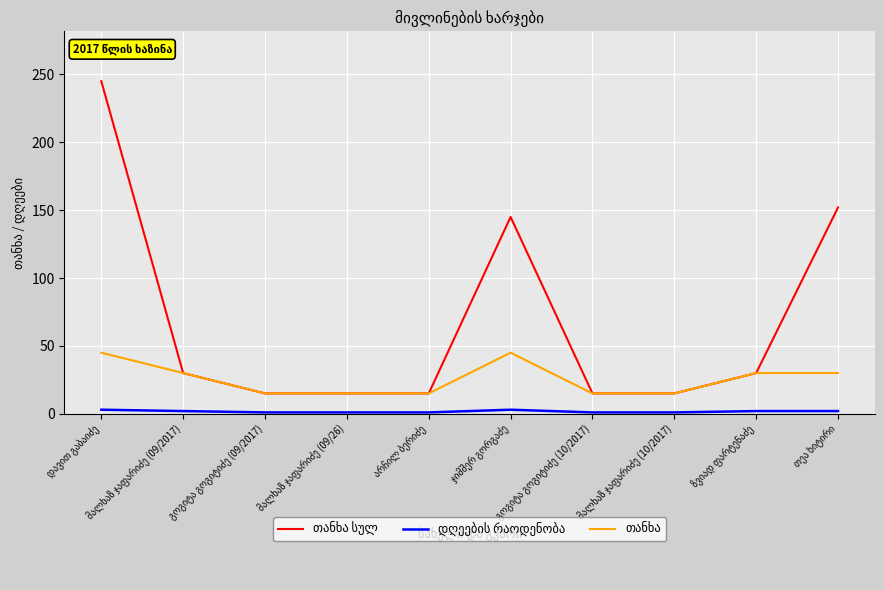

What is the maximum value shown in the chart?

245